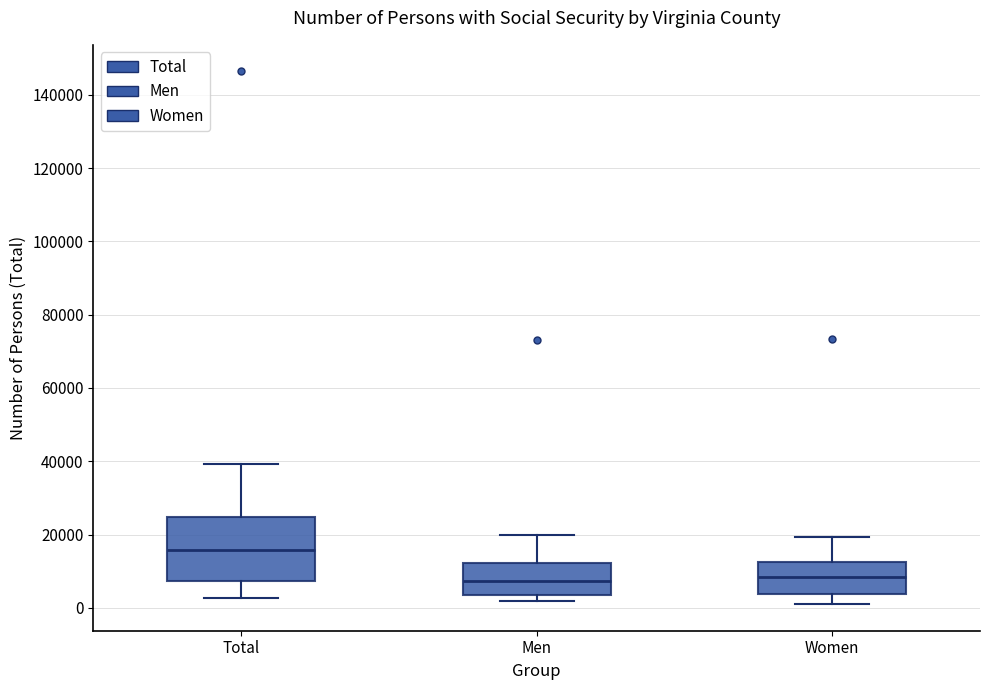

Reading left to right, read every box against the y-axis: the position of its median line, the range the box covers, and the ends of its whiskers. The values are not printed on the chart, so give them approximately, as read against the axis.

Total: median 16000, box 8000 to 24000, whiskers 2000 to 40000
Men: median 8000, box 4000 to 12000, whiskers 2000 to 20000
Women: median 8000, box 4000 to 12000, whiskers 2000 to 20000